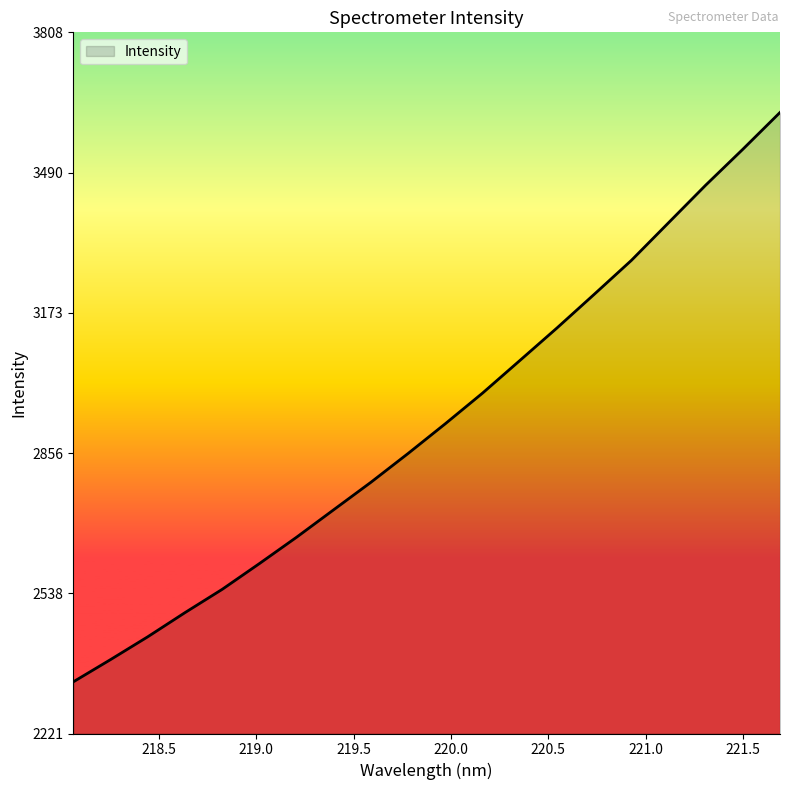

What is the difference between the maximum and minimum values?

1288.5